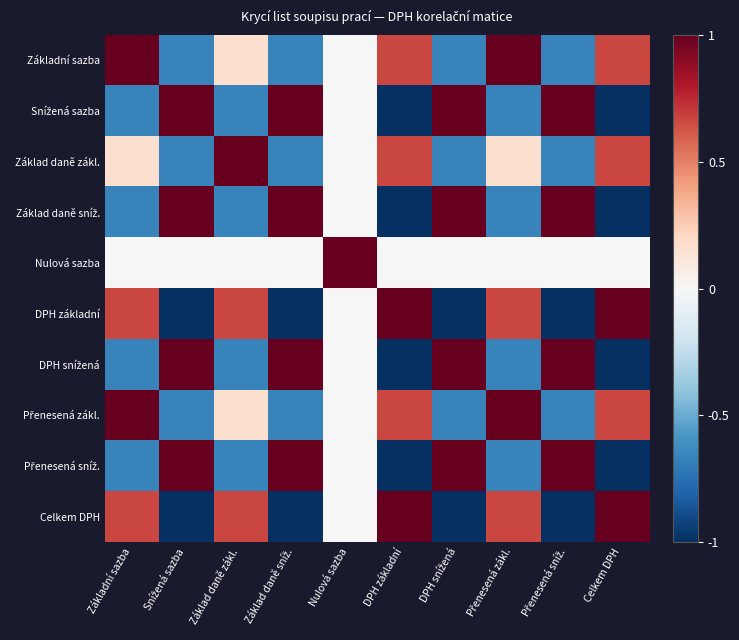

How many categories are shown in the chart?

10